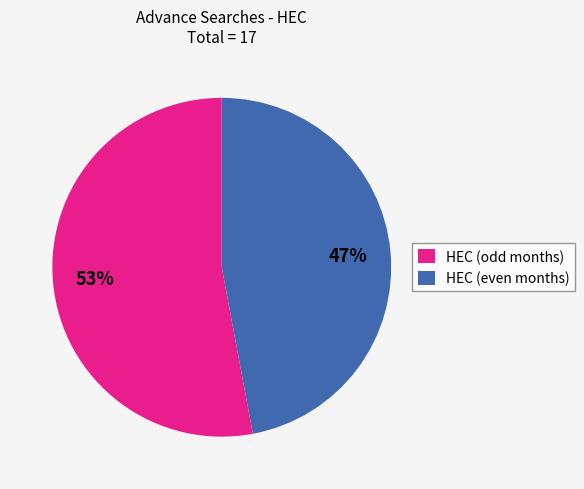

Which category has the smallest portion of the pie?

HEC (even months)